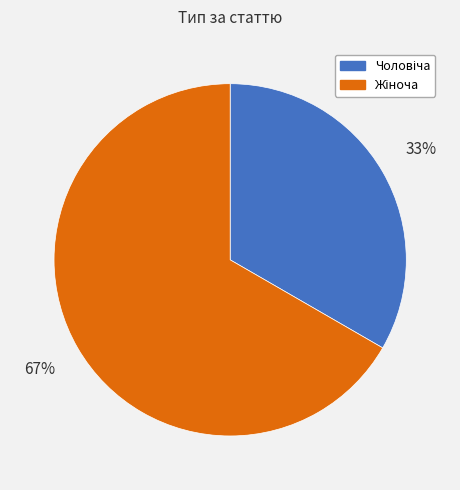

To the nearest percent, what is the average slice percentage?

50%